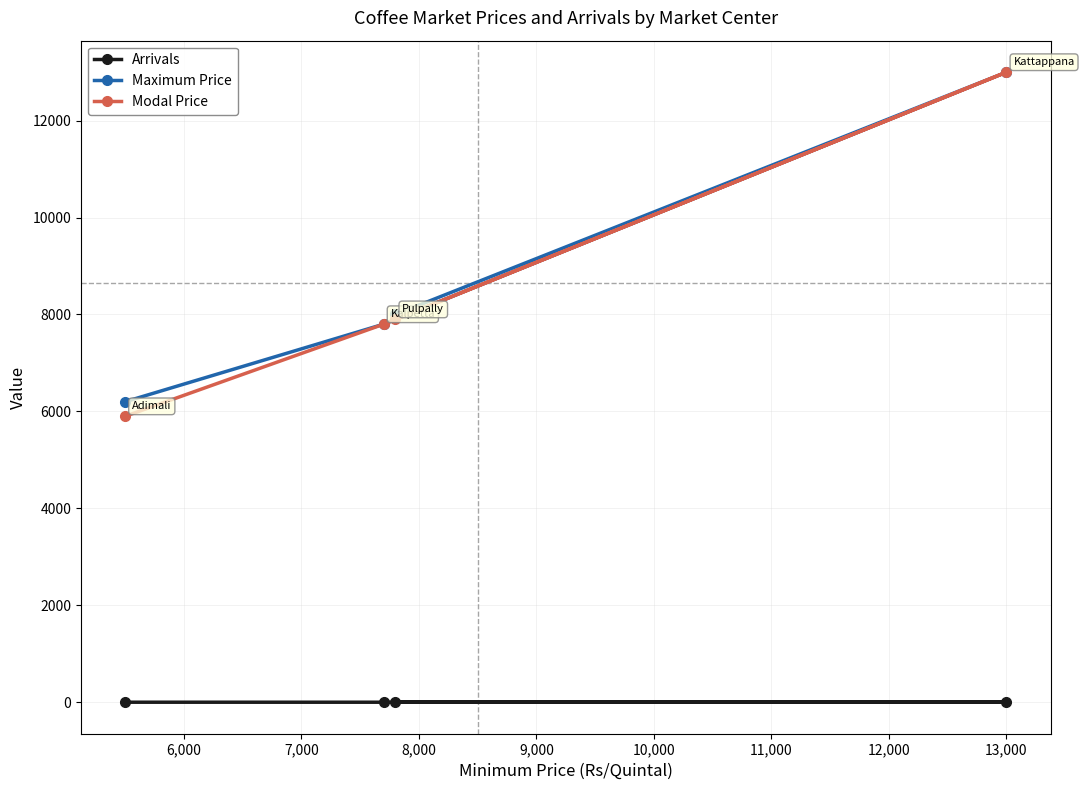

Which series has the largest range (max minus min)?

Modal Price